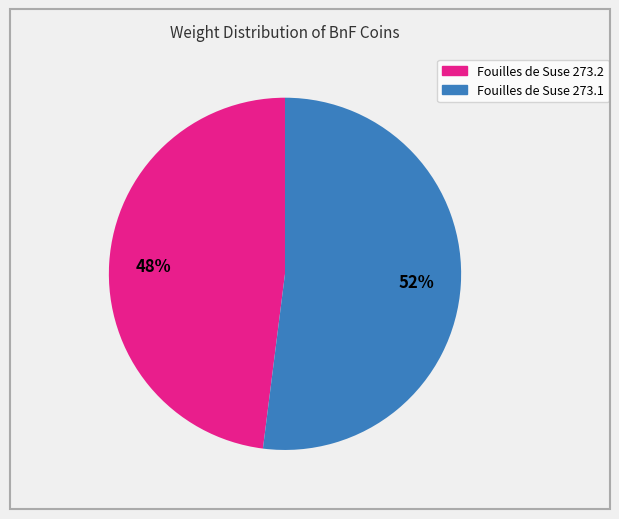

Is there a majority slice in this chart?

Yes